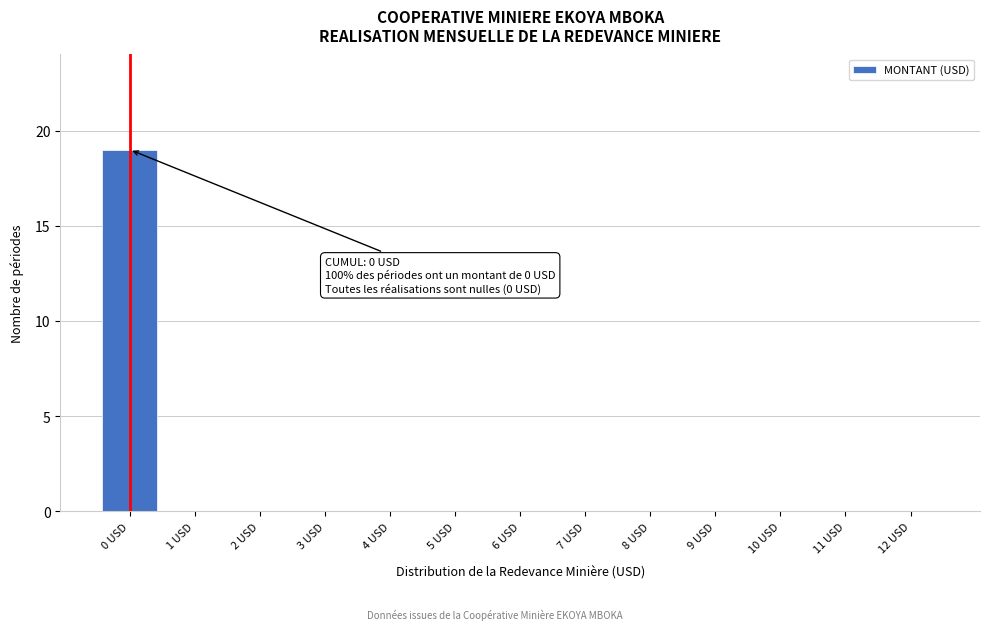

Reading right to left, transcribe all the data shown in this chart.

12 USD=0	11 USD=0	10 USD=0	9 USD=0	8 USD=0	7 USD=0	6 USD=0	5 USD=0	4 USD=0	3 USD=0	2 USD=0	1 USD=0	0 USD=19